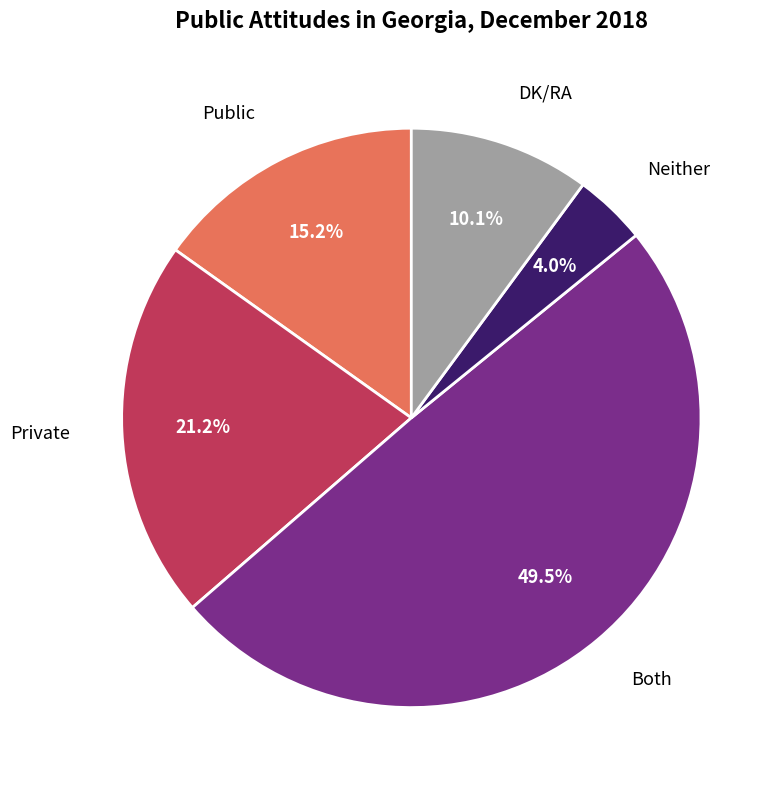

How many segments does this pie chart have?

5